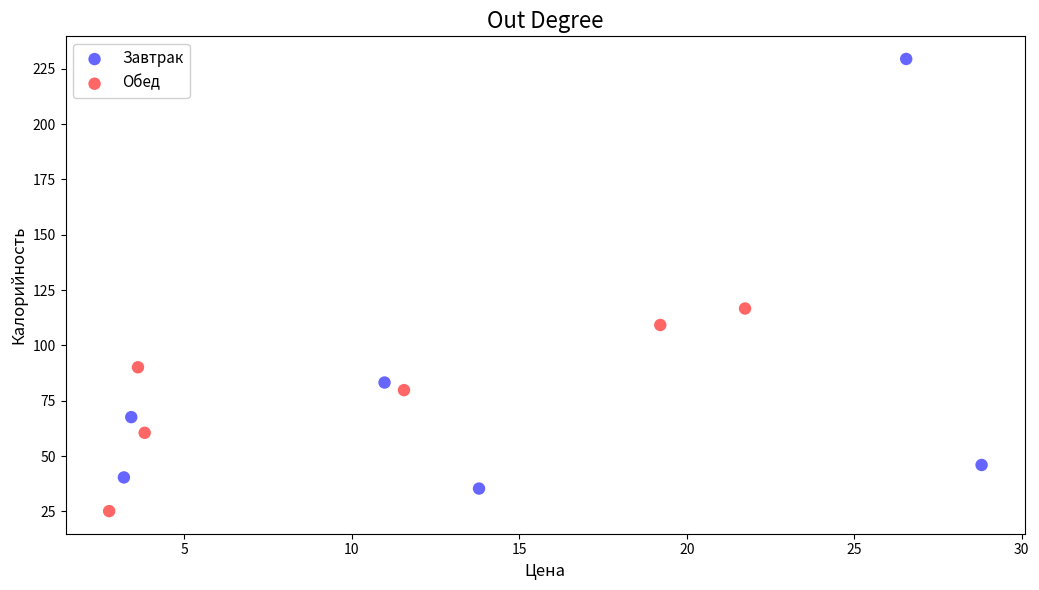

Which series contains the highest Y value?

Завтрак